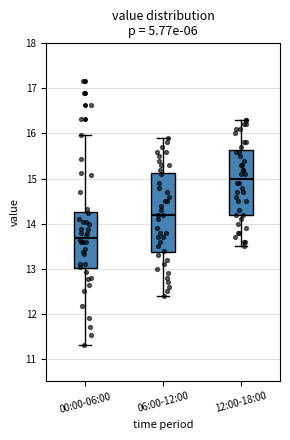

Which box's median line is the highest?

12:00-18:00